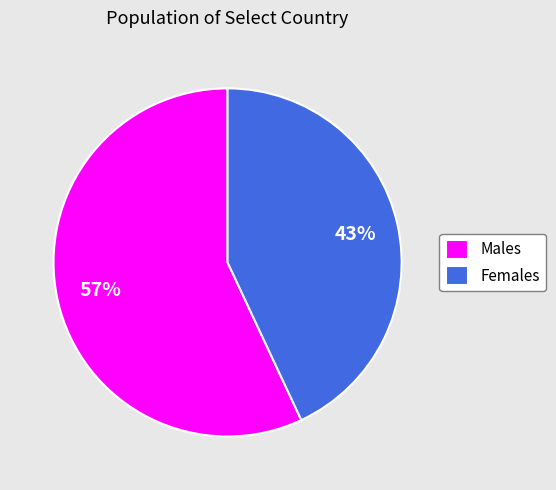

Which category accounts for the majority?

Males